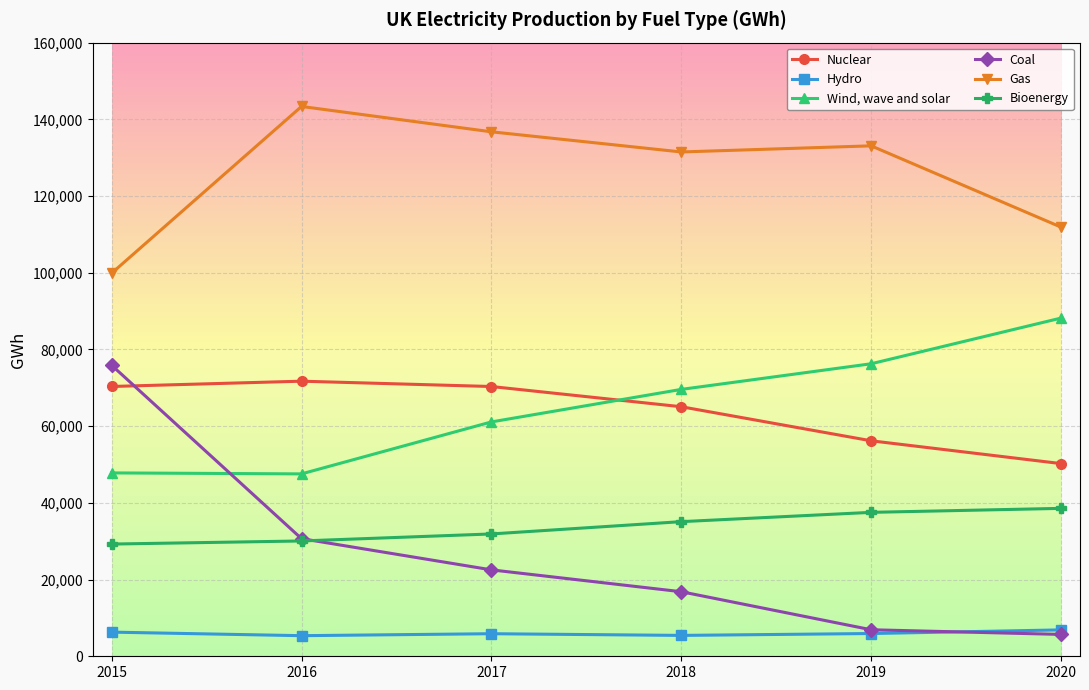

What is the value of the Wind, wave and solar point at the 6th from the left?

88181.4